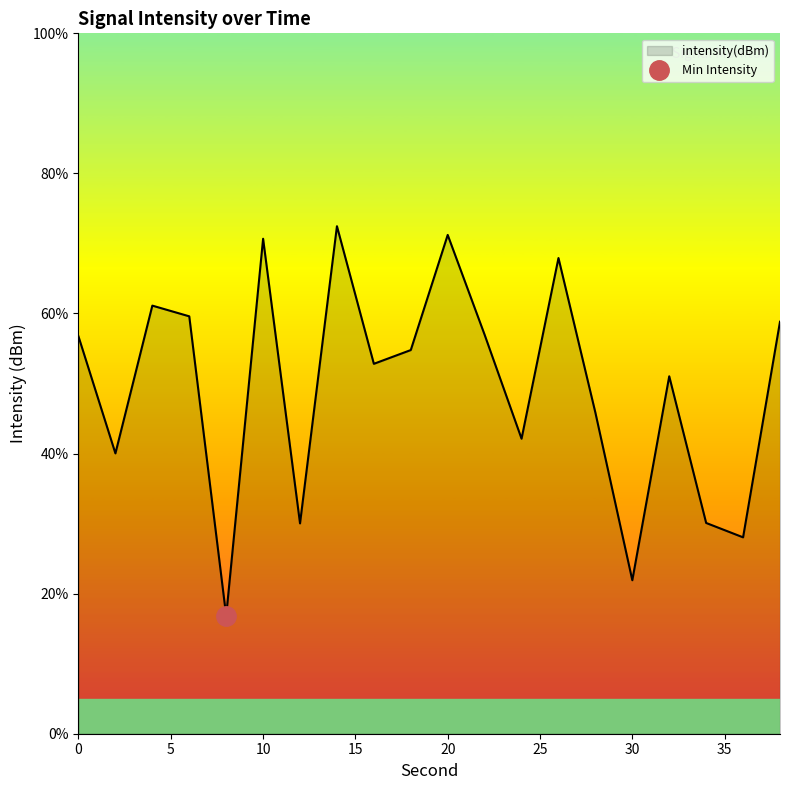

Reading left to right, what are all the values shown in this chart?

56.7	40.0	61.1	59.6	16.8	70.7	30.0	72.5	52.8	54.8	71.2	57.0	42.1	67.9	45.8	21.9	51.0	30.1	28.0	58.8